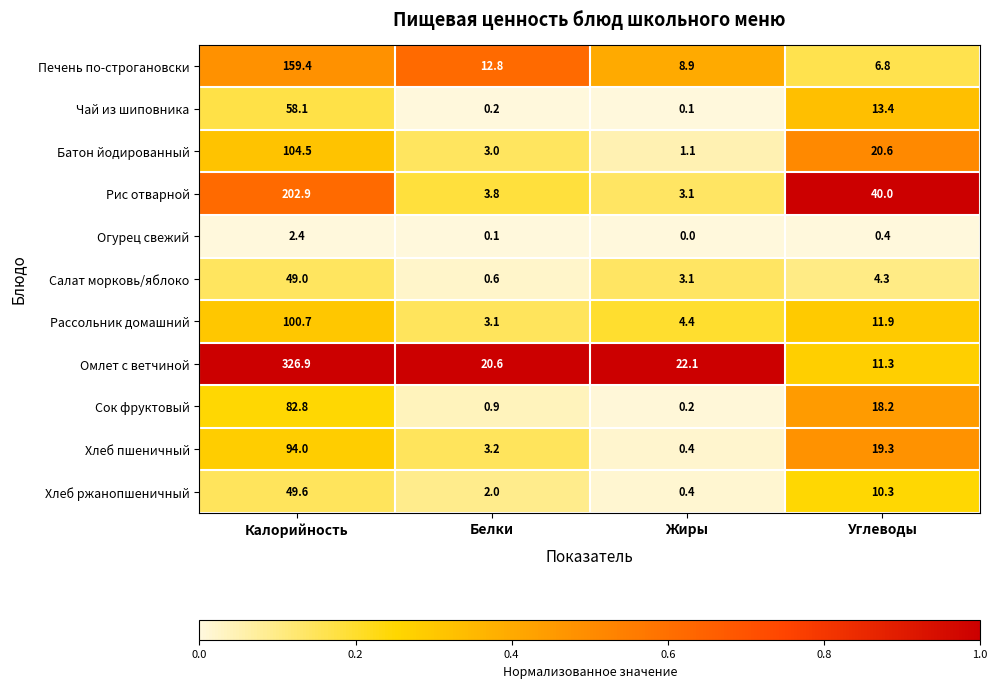

At which category is the sum across all series the highest?

Калорийность